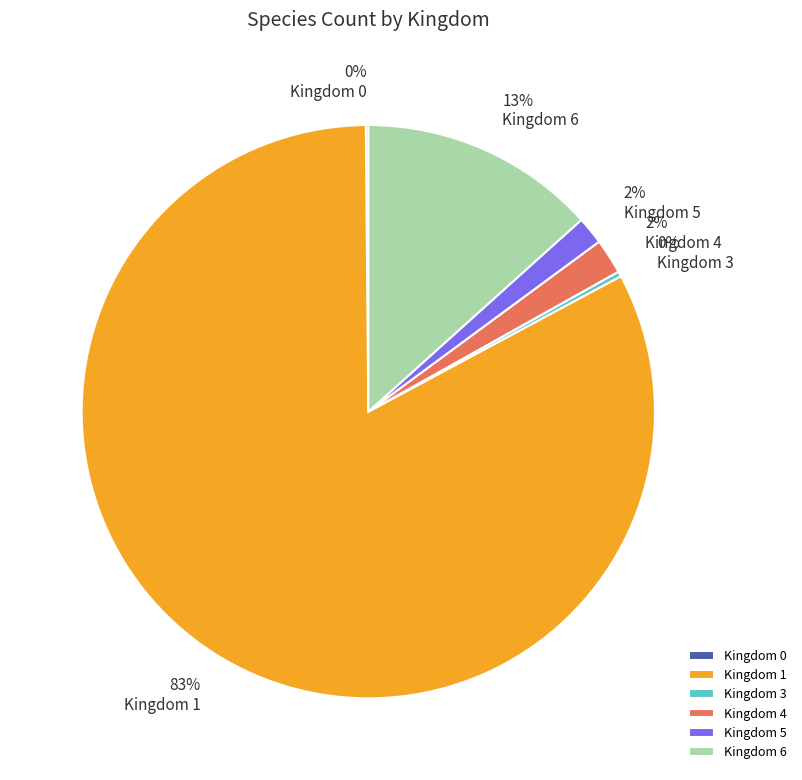

Which category accounts for the majority?

Kingdom 1